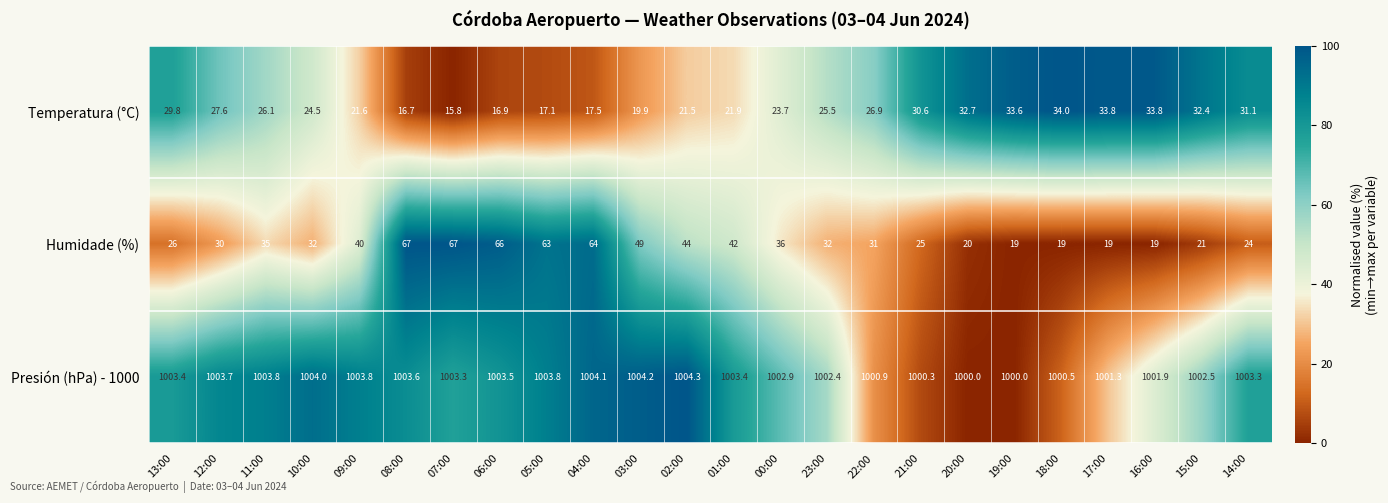

At how many categories does at least one series exceed 68?

24